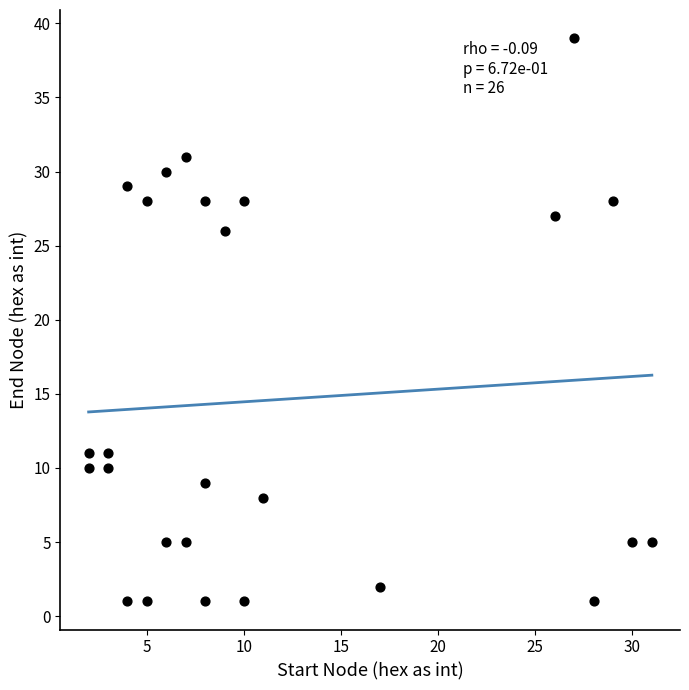

What Y value in the scatter plot is closest to 20?

26